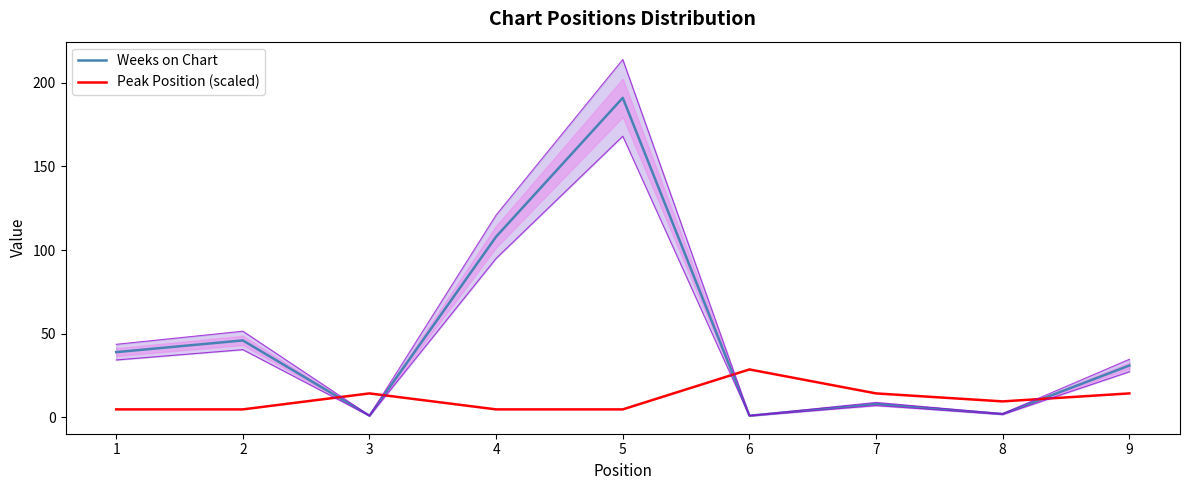

How many interior local valleys does the Weeks on Chart series have?

3